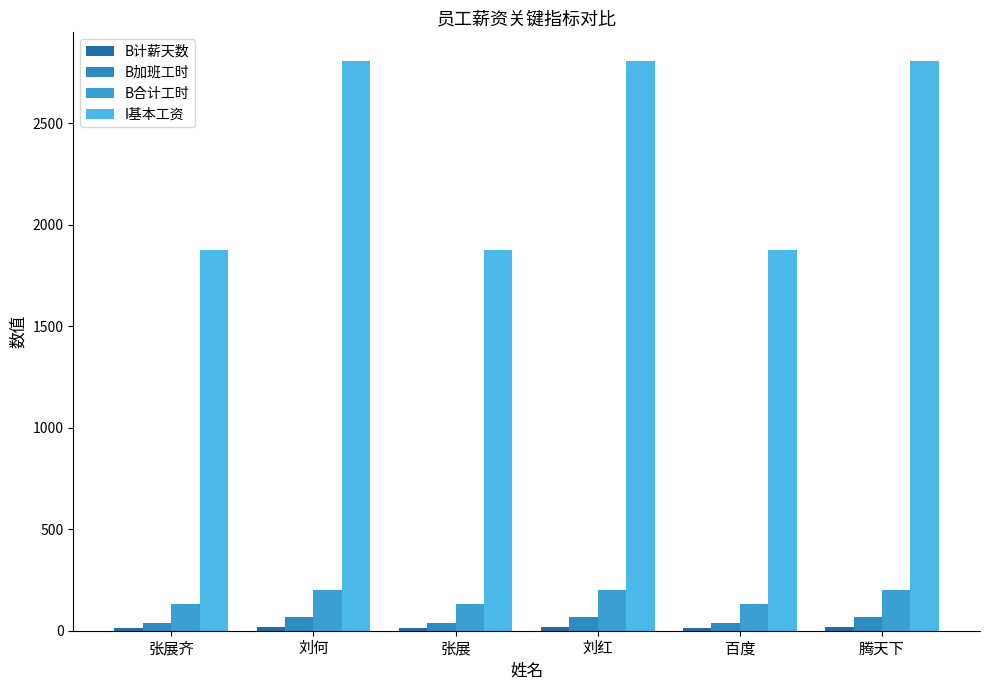

How many data points in B合计工时 are less than 200?

3